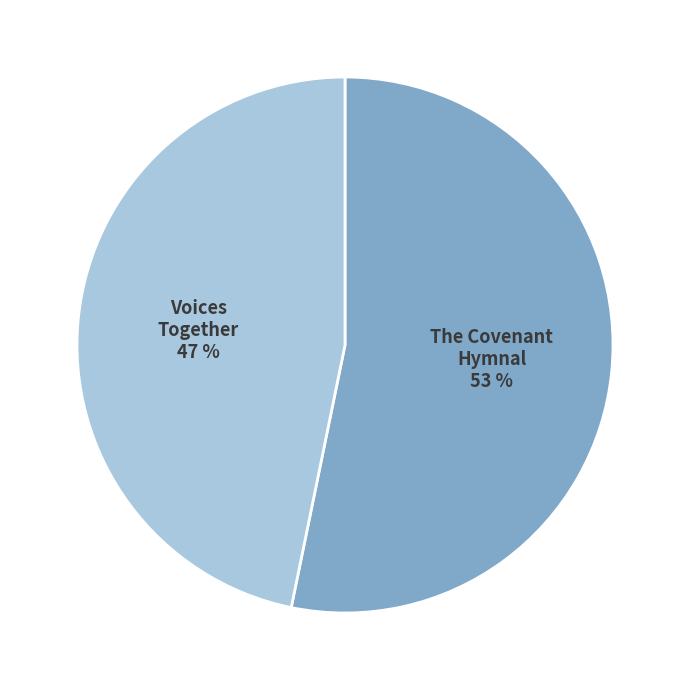

Is there any slice that represents more than half of the pie?

Yes